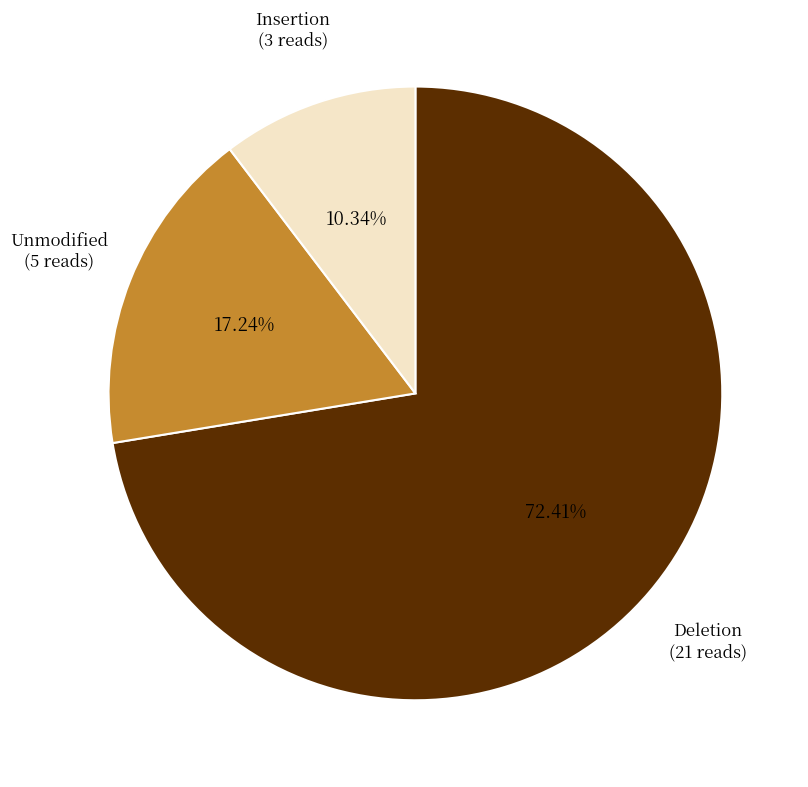

Is there any slice that represents more than half of the pie?

Yes